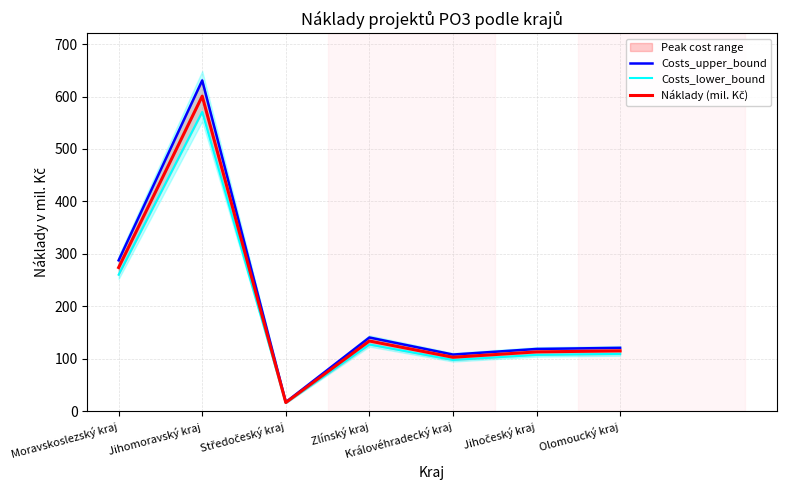

What position from the right is Moravskoslezský kraj?

7